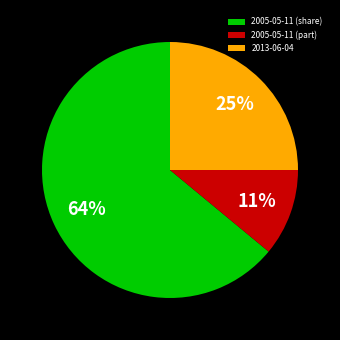

How many segments does this pie chart have?

3